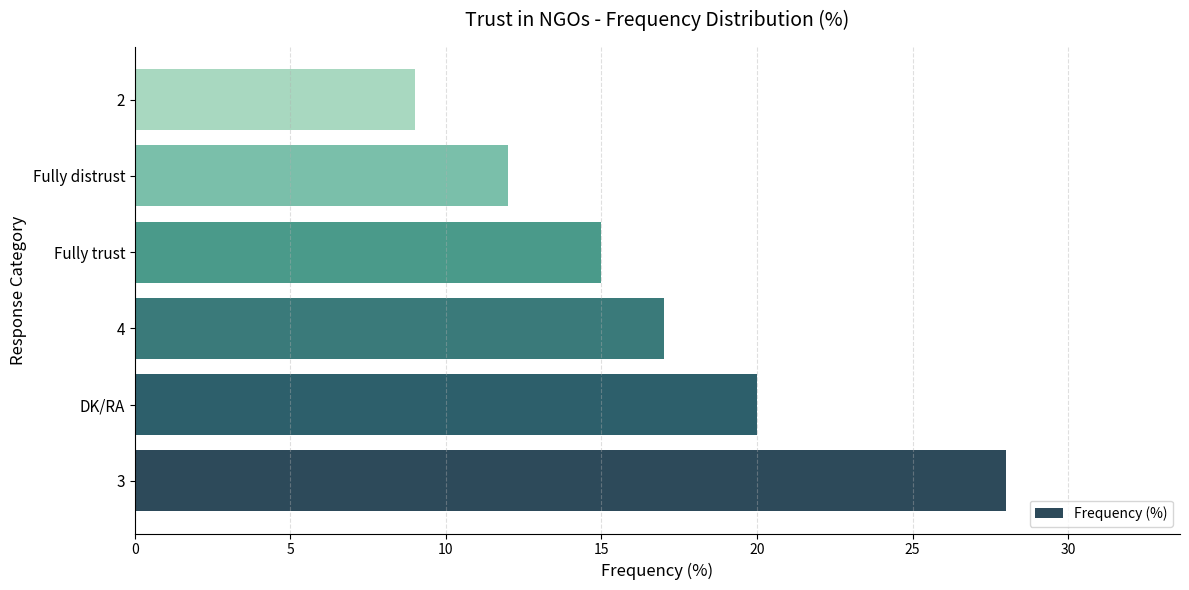

What is the minimum value shown in the chart?

9